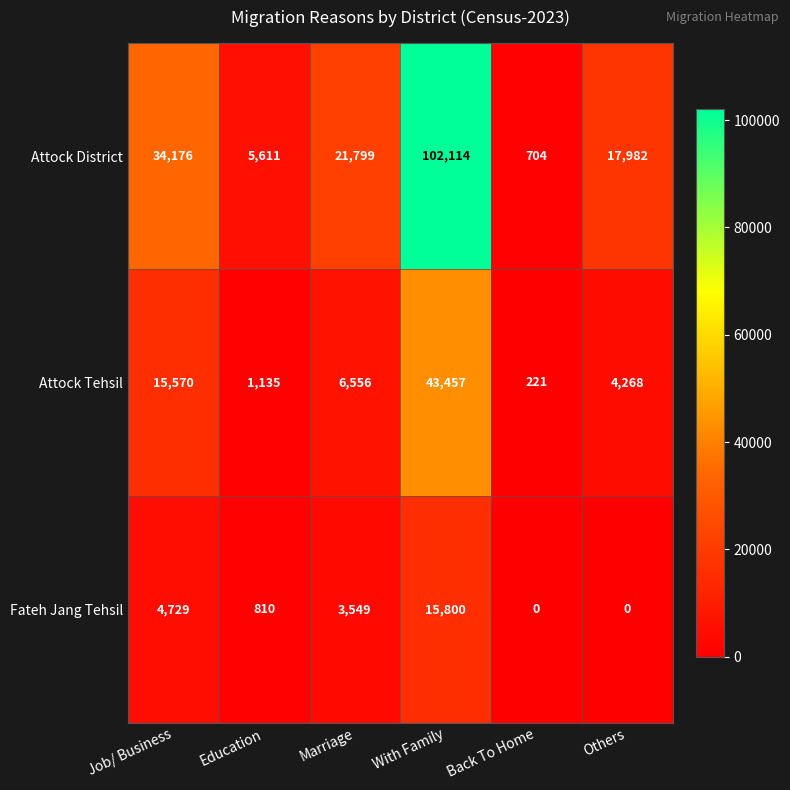

Which category has the highest value across all series?

With Family